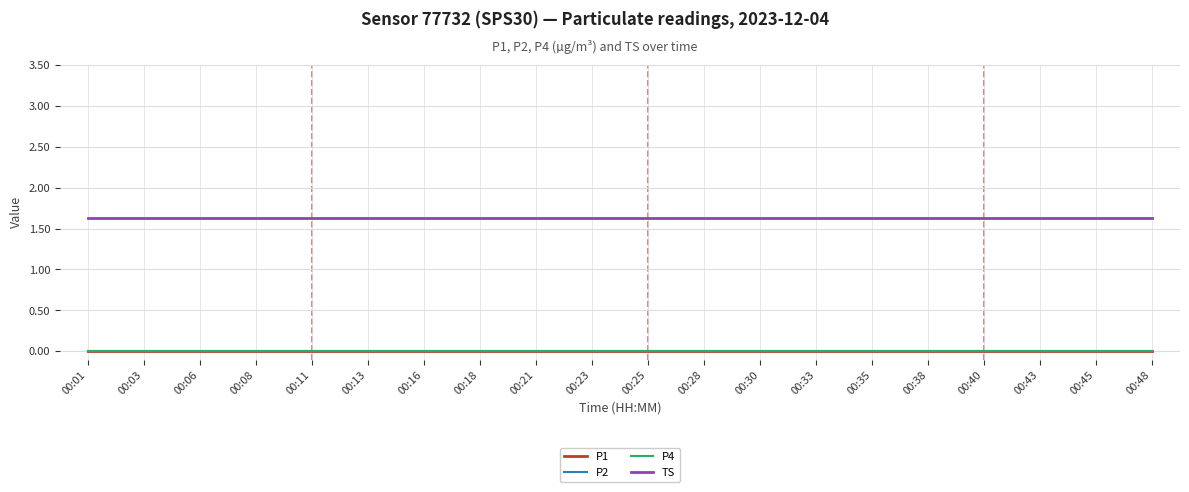

At which category does the chart reach its minimum across all series?

00:01